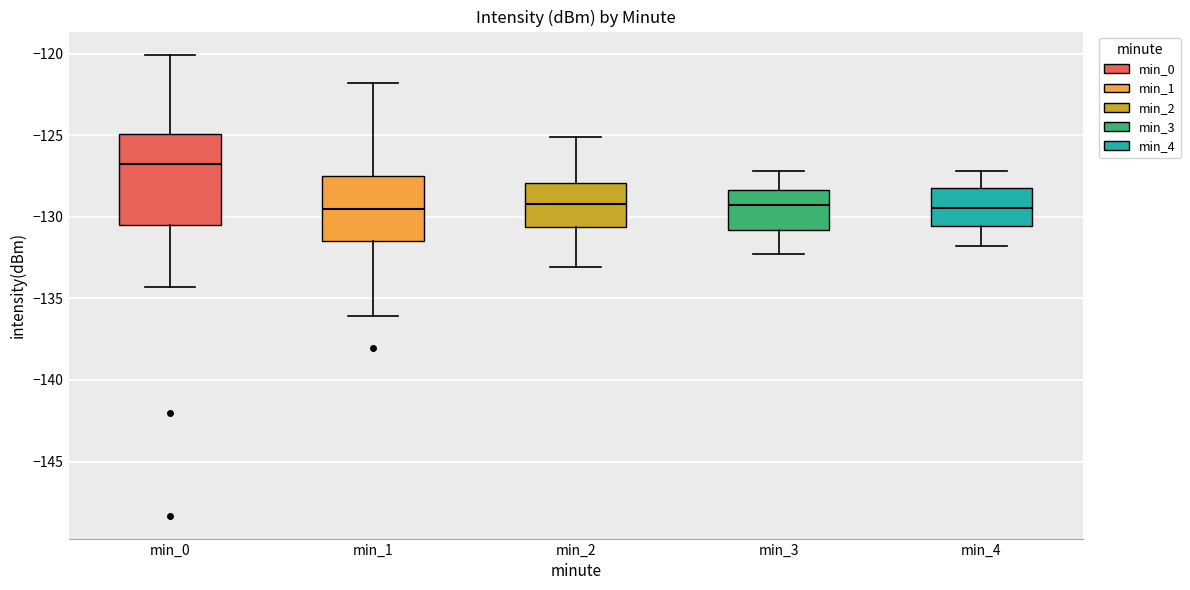

Which box has the highest median line?

min_0